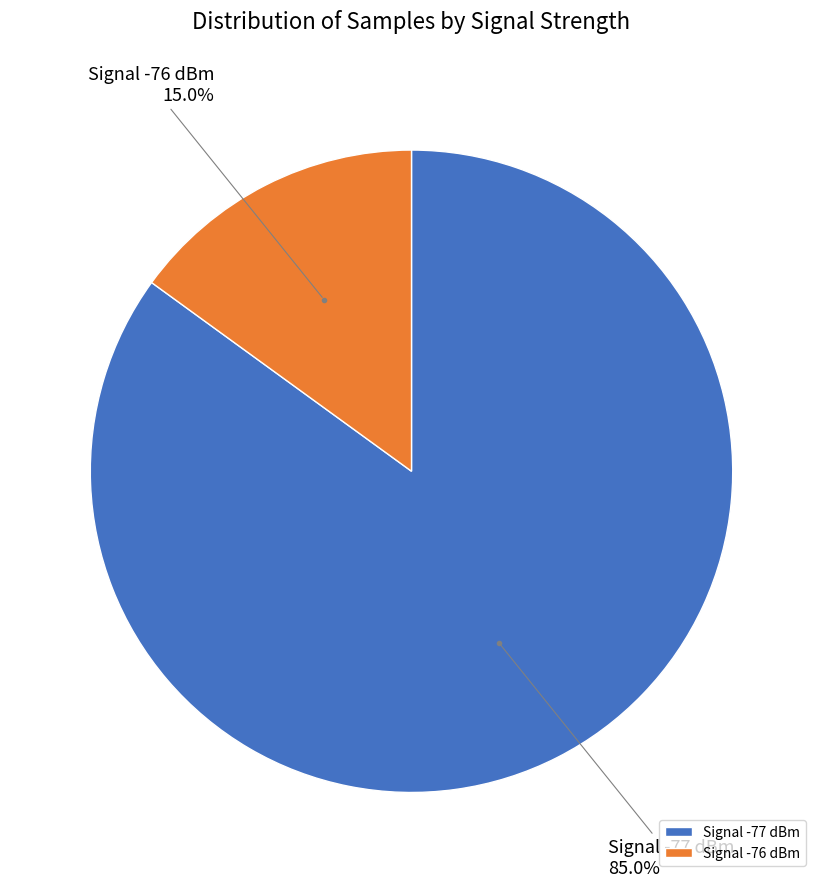

How much of the chart is everything except Signal -77 dBm?

15.0%